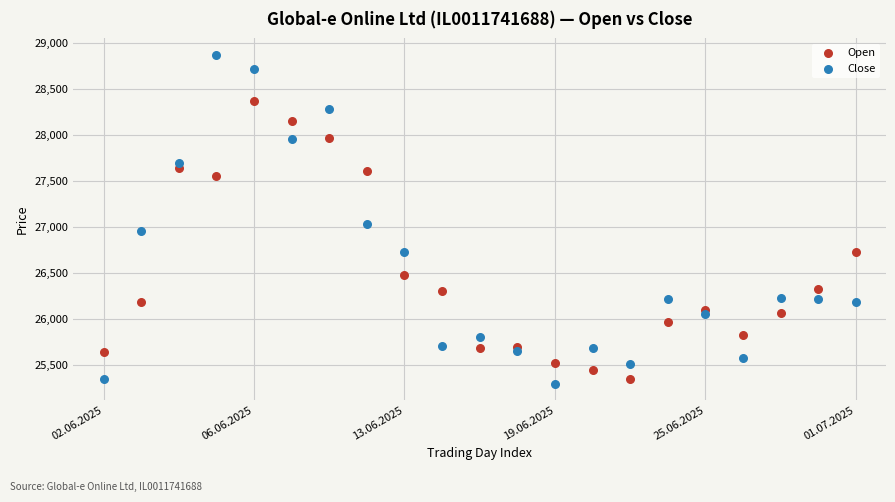

Which series reaches the maximum Y coordinate?

Close